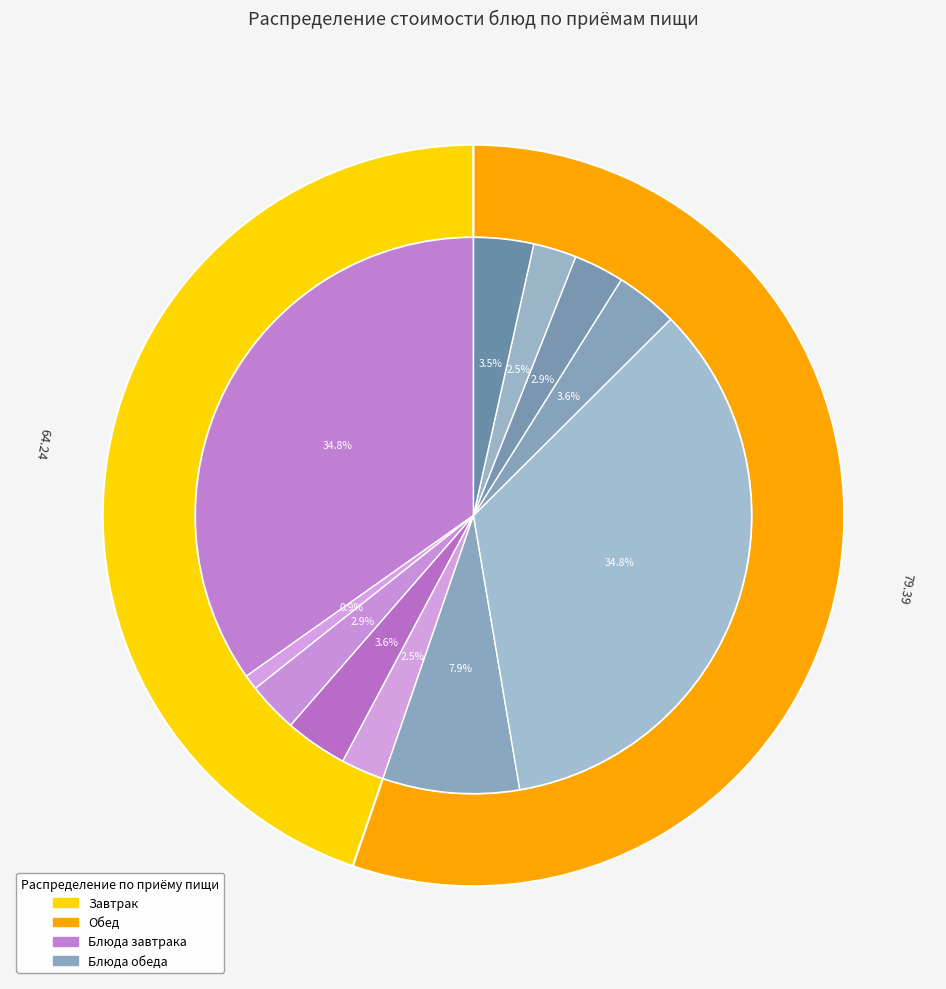

Is it true that Салат из моркови (обед) is 3% of the pie?

True